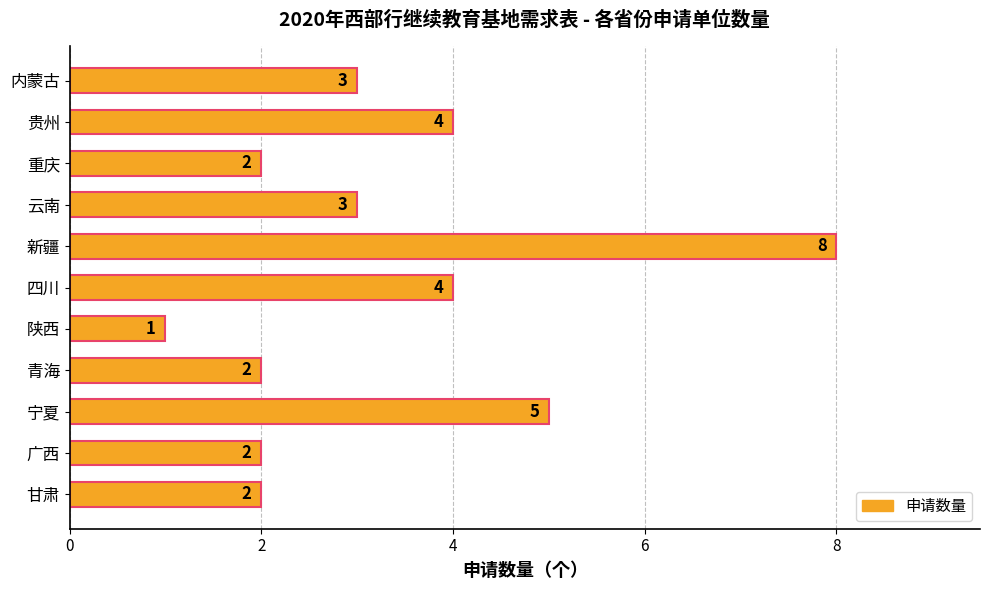

Which has a higher value, 重庆 or 四川?

四川